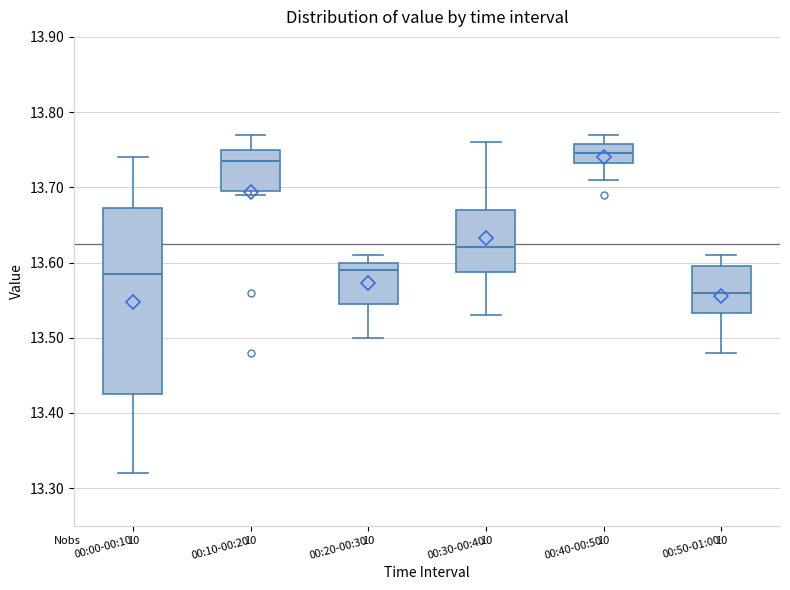

Reading left to right, read every box against the y-axis: the position of its median line, the range the box covers, and the ends of its whiskers. The values are not printed on the chart, so give them approximately, as read against the axis.

00:00-00:10: median 13.59, box 13.43 to 13.67, whiskers 13.32 to 13.74
00:10-00:20: median 13.74, box 13.70 to 13.75, whiskers 13.69 to 13.77
00:20-00:30: median 13.59, box 13.55 to 13.60, whiskers 13.50 to 13.61
00:30-00:40: median 13.62, box 13.59 to 13.67, whiskers 13.53 to 13.76
00:40-00:50: median 13.75, box 13.73 to 13.76, whiskers 13.71 to 13.77
00:50-01:00: median 13.56, box 13.53 to 13.60, whiskers 13.48 to 13.61